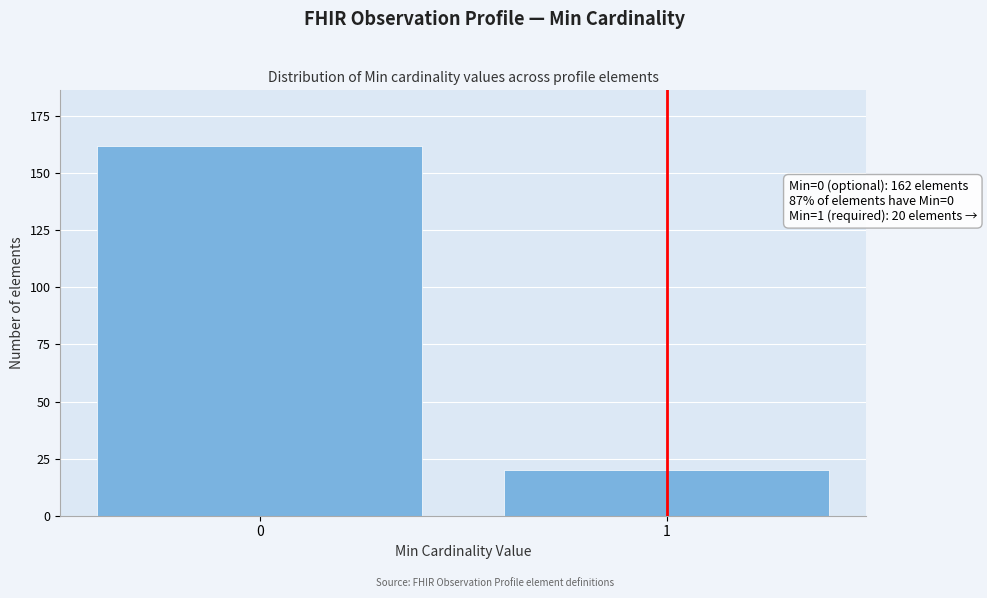

Reading left to right, list all the values displayed in this chart.

162	20